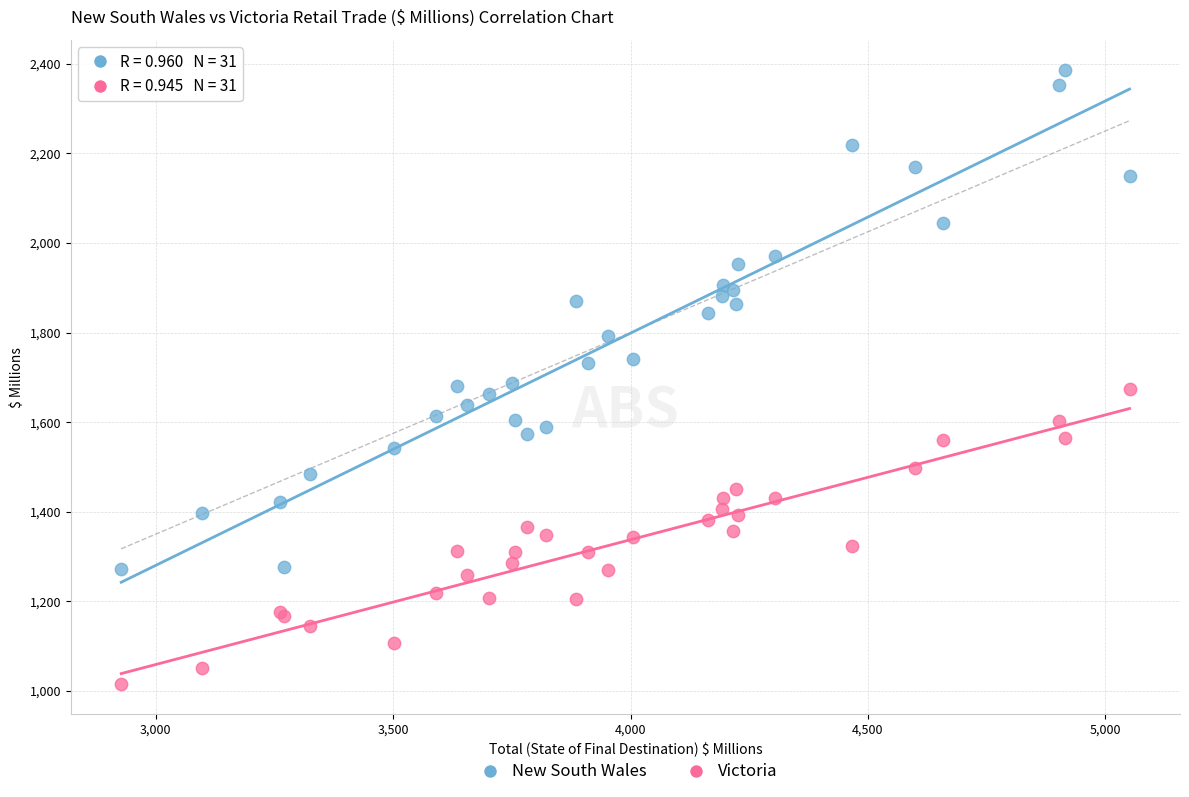

In the New South Wales series, what Y value is closest to 1828?

1844